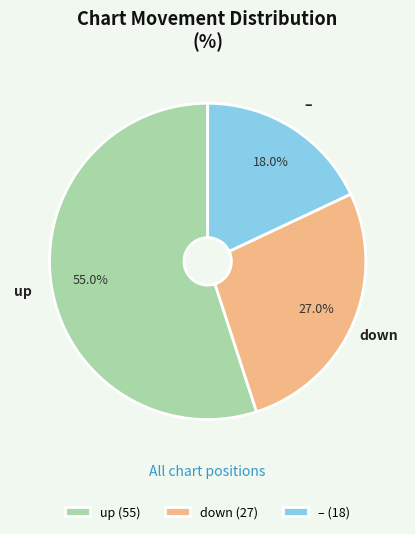

Is there a majority slice in this chart?

Yes